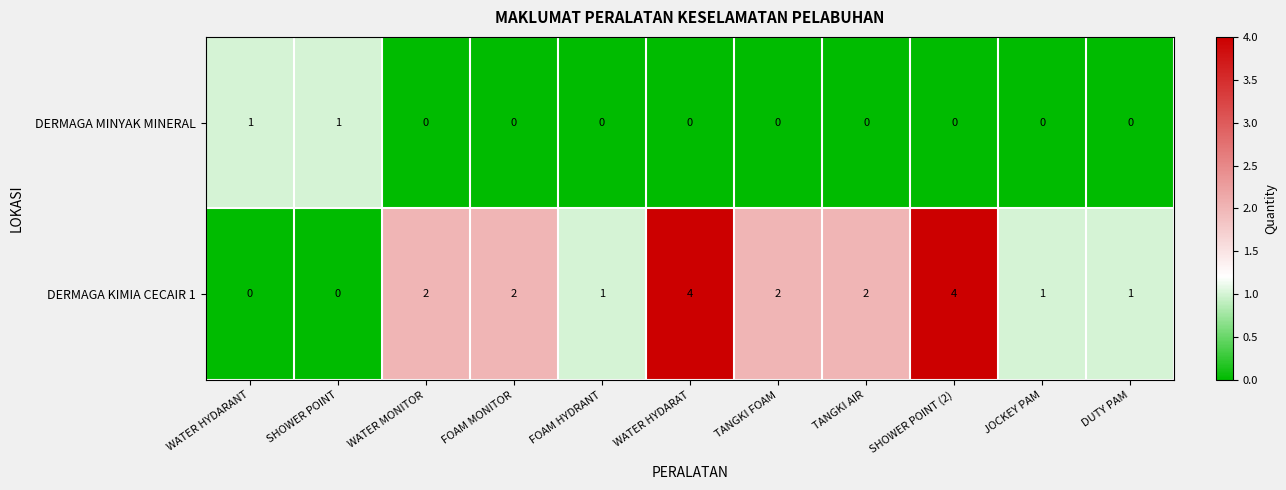

The value of DERMAGA KIMIA CECAIR 1 at WATER MONITOR is 0. True or false?

False